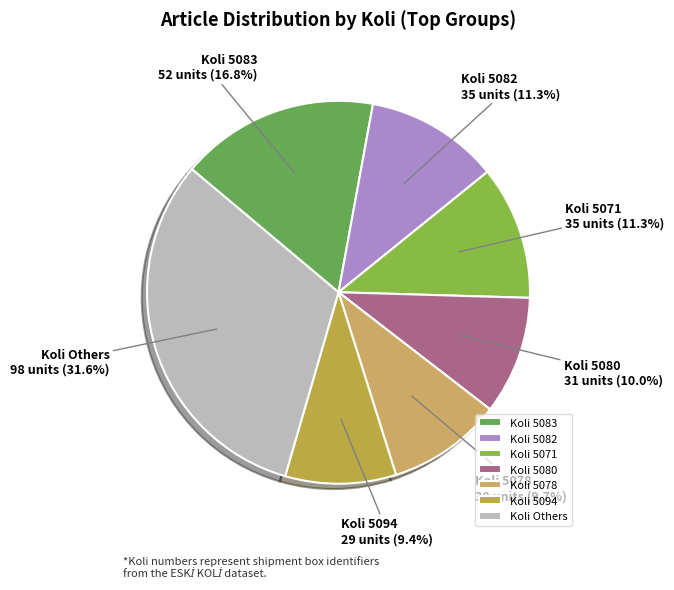

What is the largest slice in the pie chart?

Koli Others